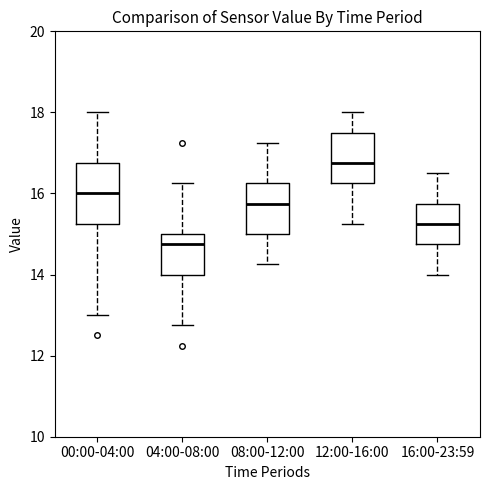

Where is the lower edge of the box for 08:00-12:00 on the y-axis? The values are not printed on the chart, so give them approximately, as read against the axis.

15.0